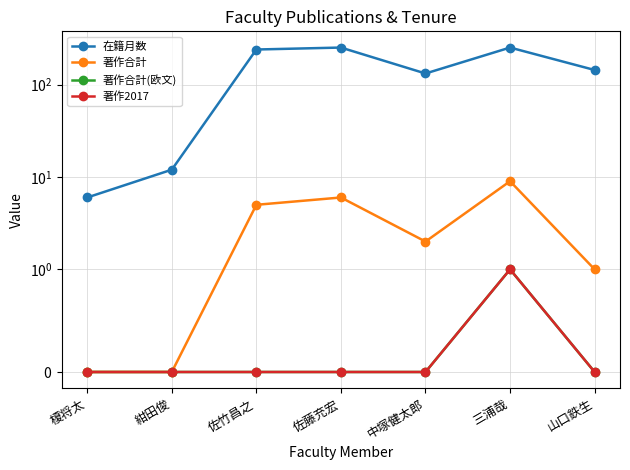

Count the 著作合計 values in the range 0 to 6.

6